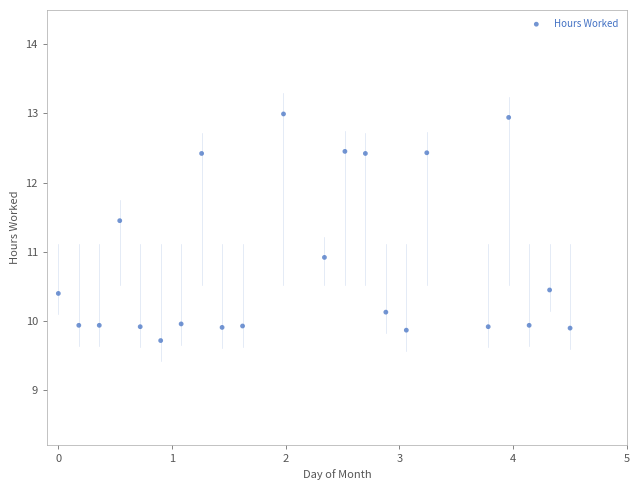

What is the range of Y values (max minus min)?

3.3